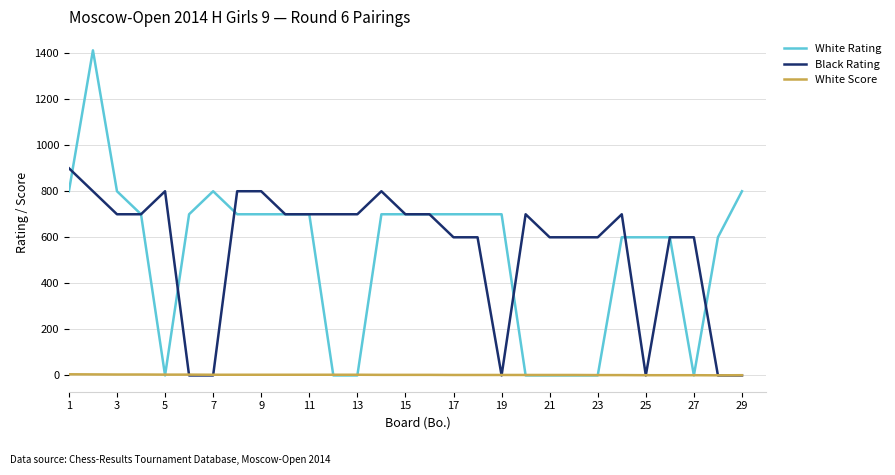

Which series has the widest spread of values?

White Rating